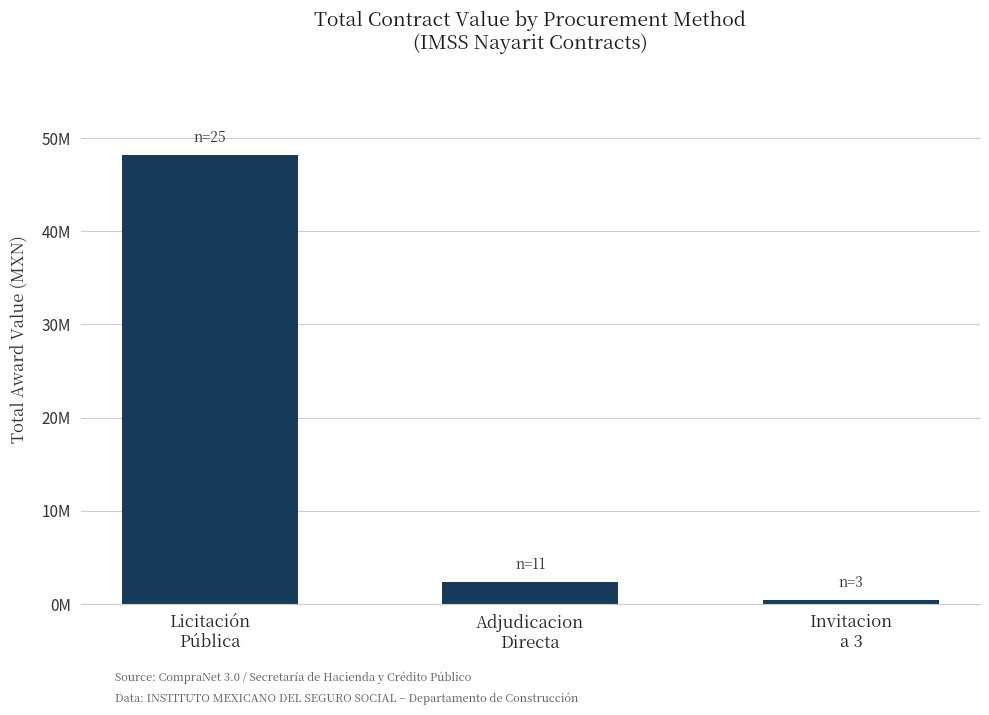

What is the approximate value at Adjudicacion
Directa?

2406526.6